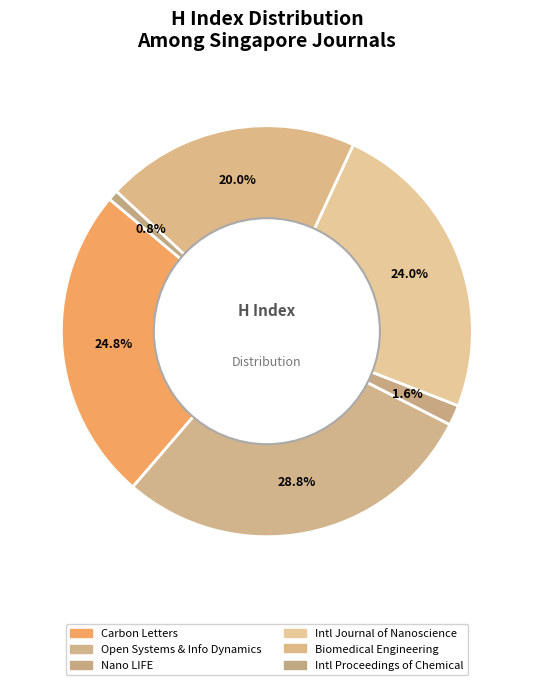

Rank the categories by value from lowest to highest.

Intl Proceedings of Chemical, Nano LIFE, Biomedical Engineering, Intl Journal of Nanoscience, Carbon Letters, Open Systems & Info Dynamics